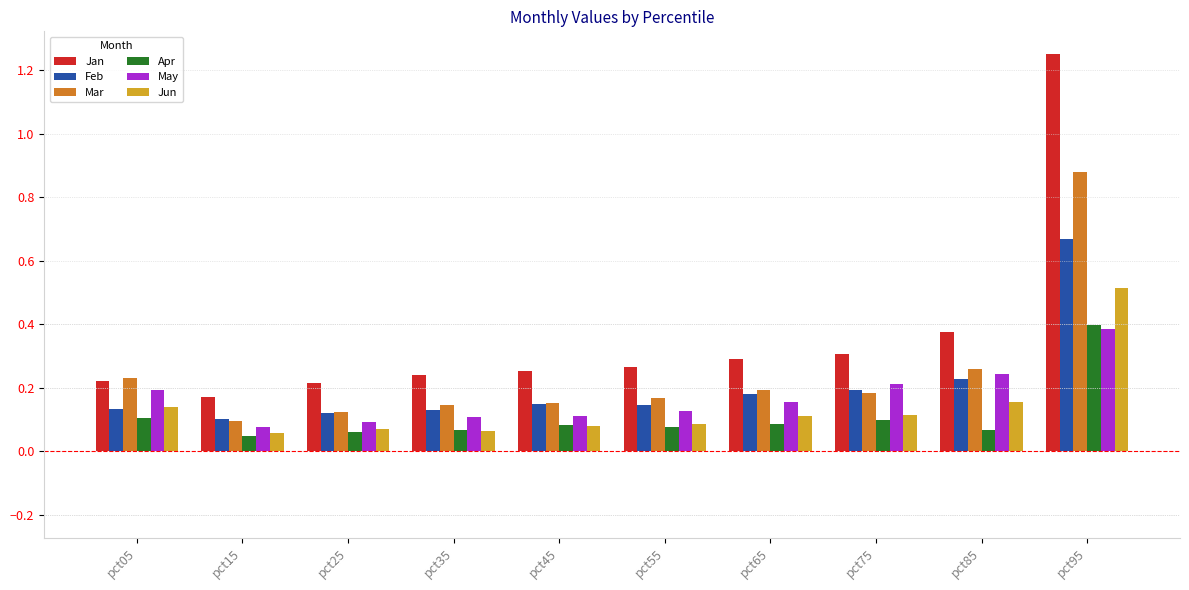

Count the May values in the range 0 to 1.

10